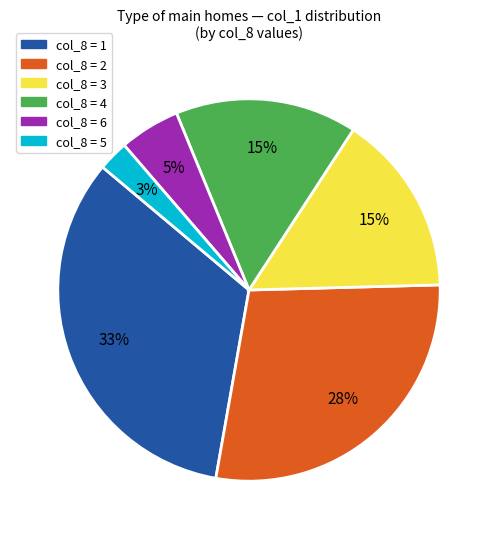

To the nearest percent, what is the average slice percentage?

17%